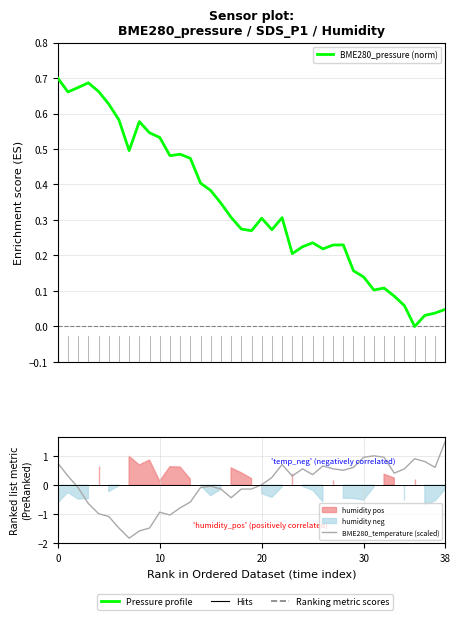

Between which two adjacent categories do BME280_temperature (scaled) and BME280_pressure (norm) first intersect?

0 and 10